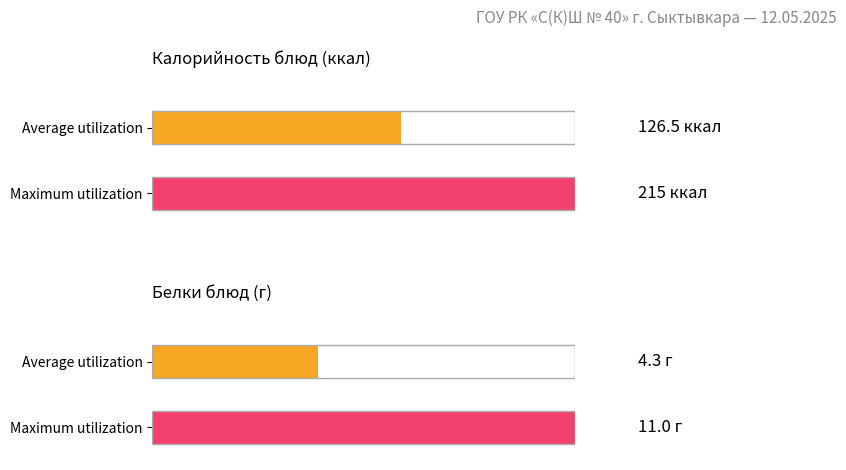

Are the bars horizontal?

Yes